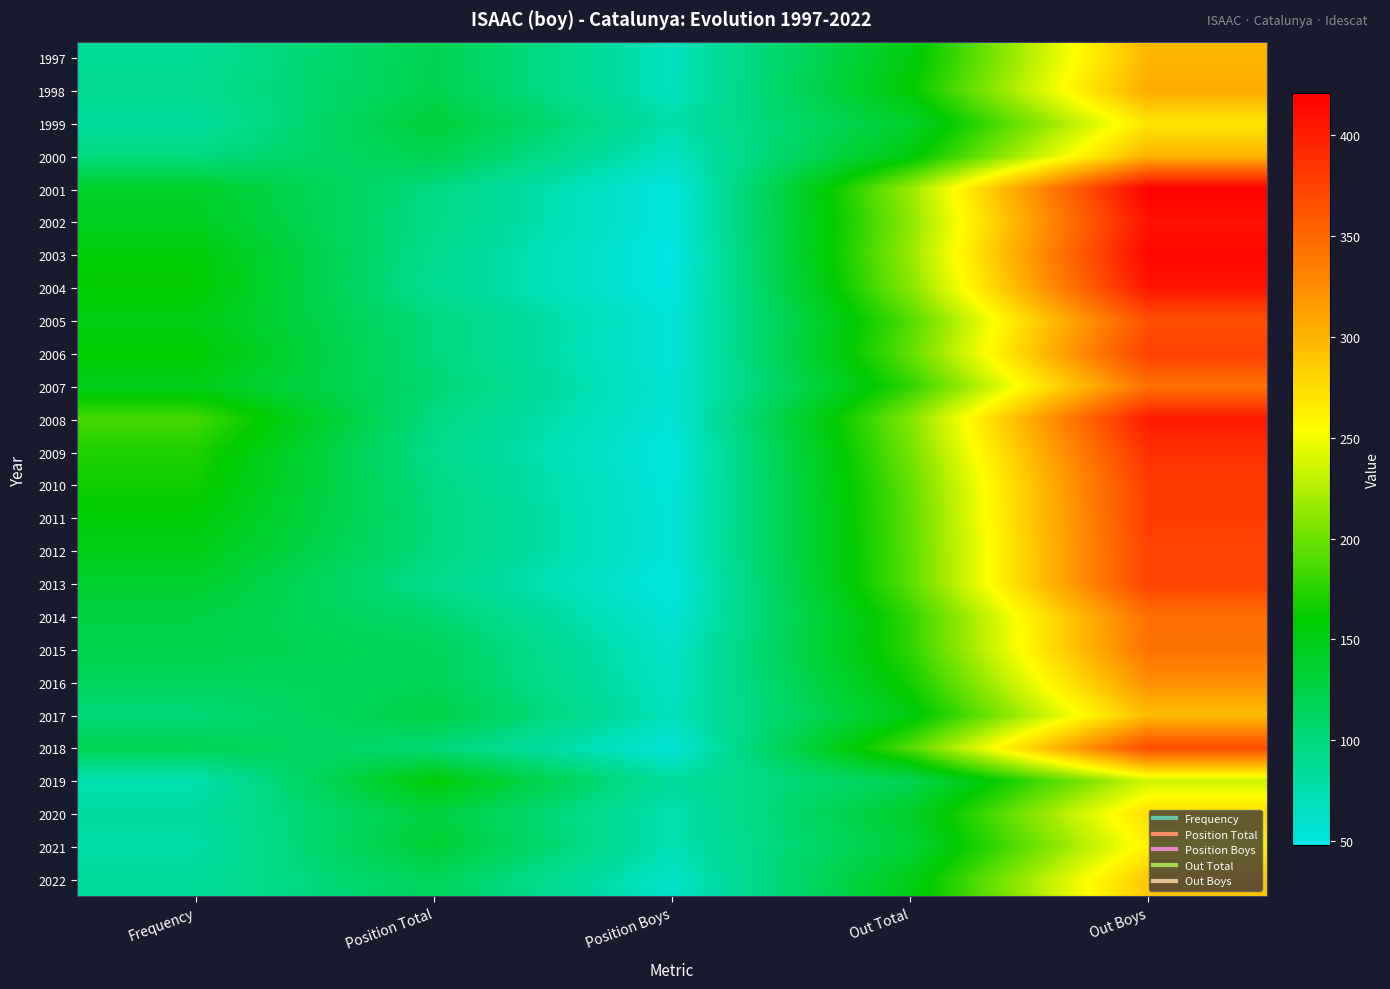

At how many categories does at least one series exceed 243?

1